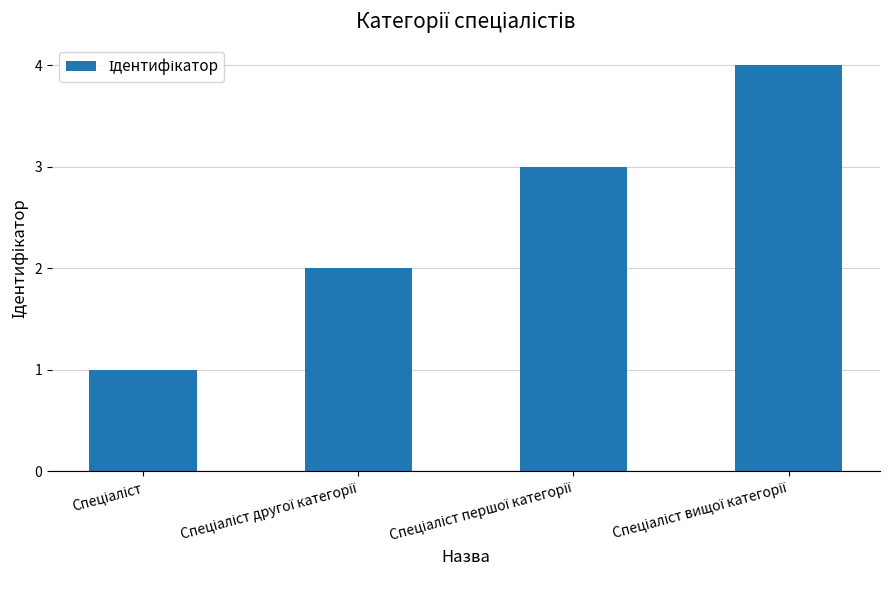

What is the difference between the maximum and minimum values?

3